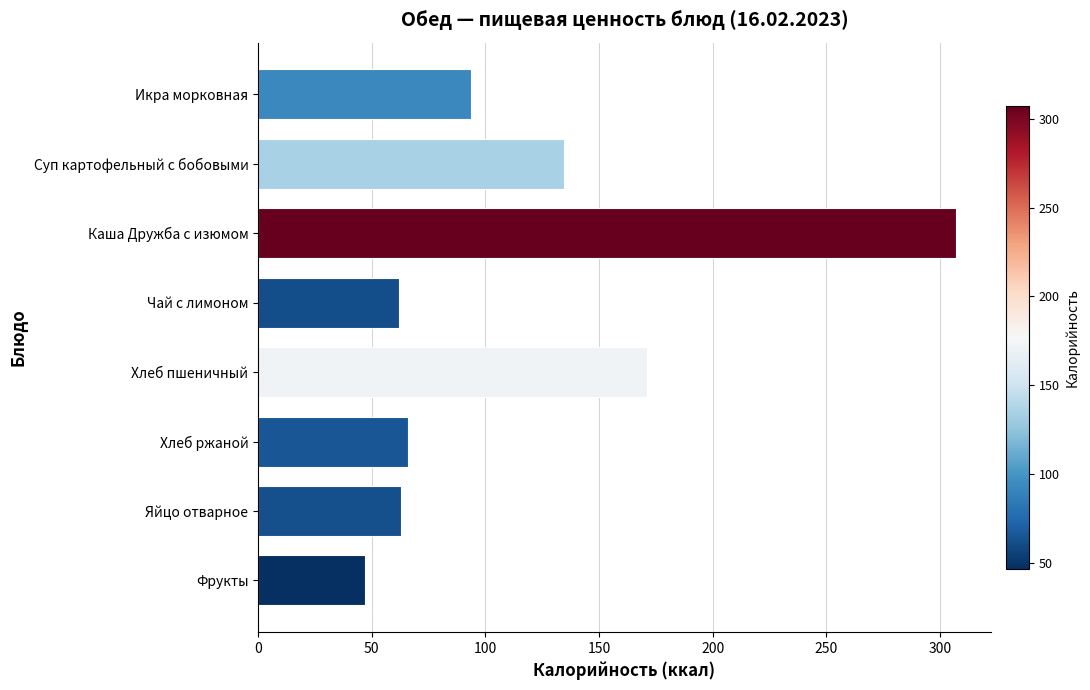

What is the average value?

118.1